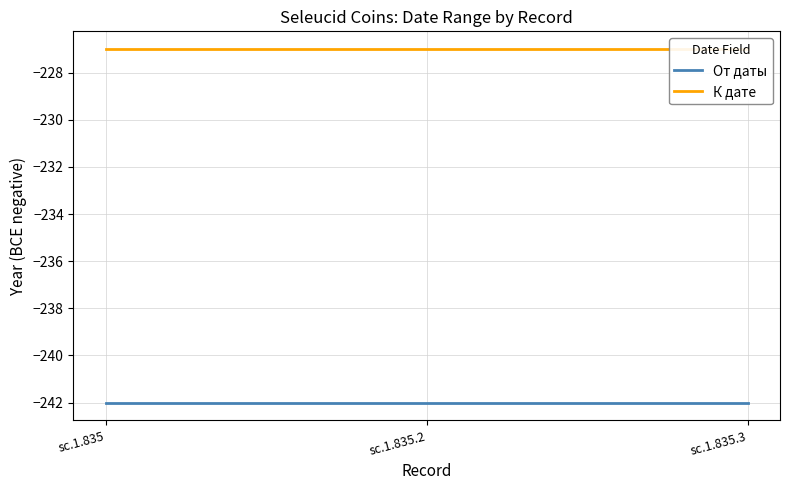

What is the minimum value shown in the chart?

-242